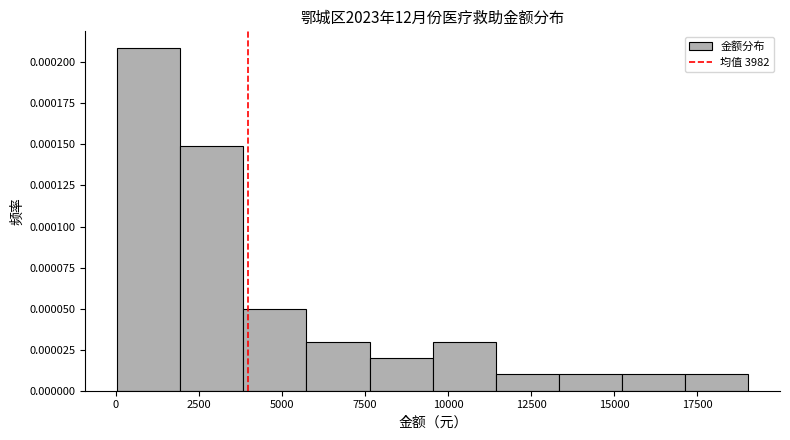

Read against the x-axis, roughly where is the centre of the tallest bar?

1000